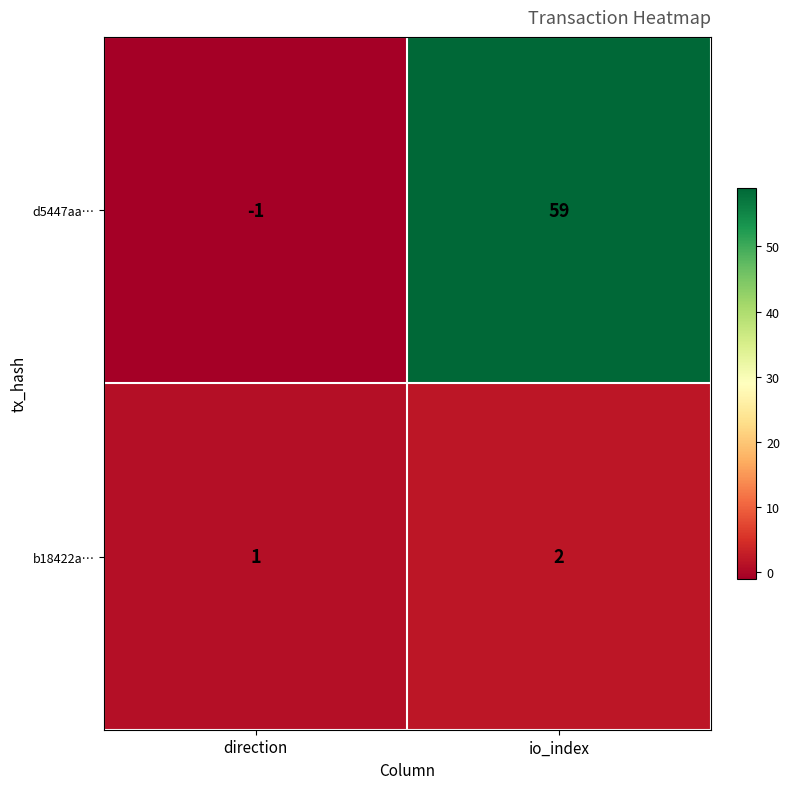

Where is d5447aa… nearest to the value 29?

direction